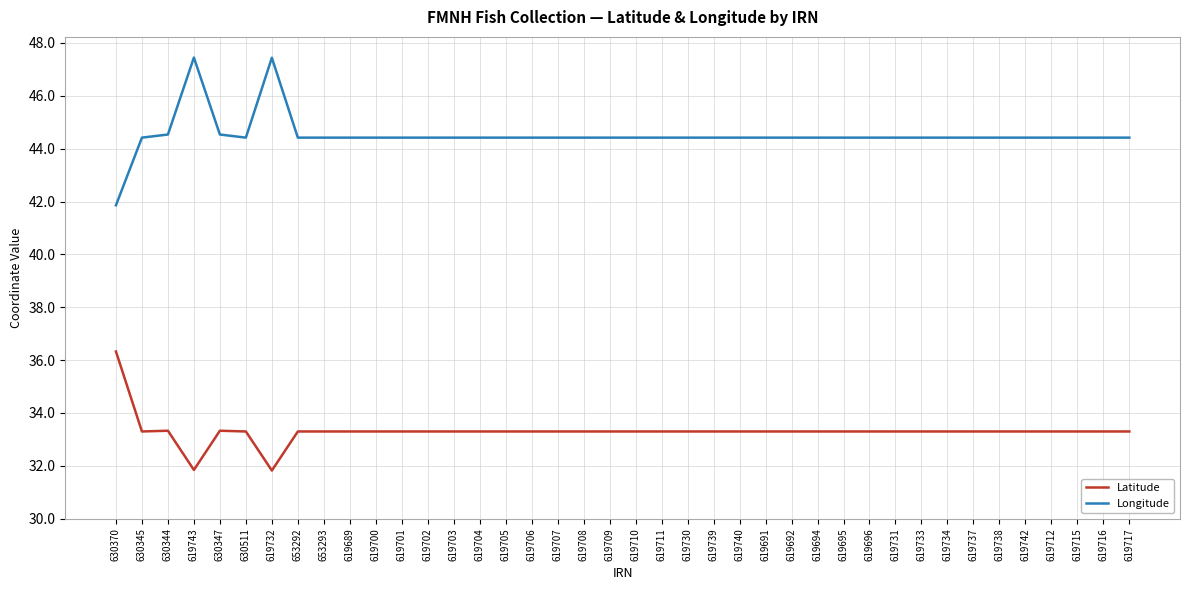

True or false: Longitude has a value of 44.4 at 619711.

True